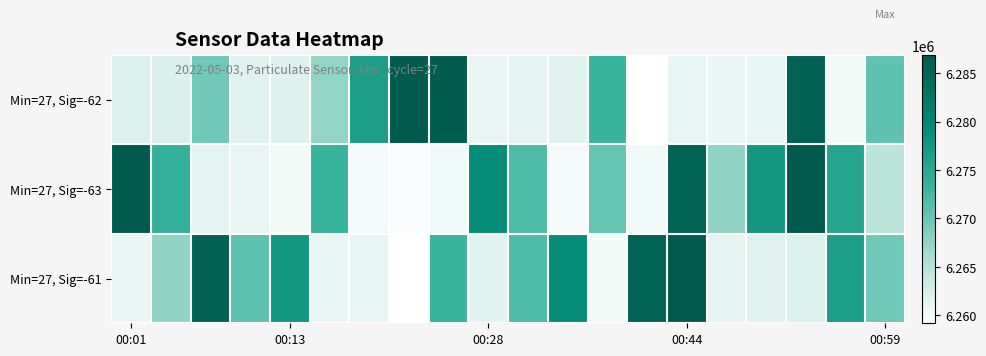

At how many categories does at least one series exceed 6279289?

7